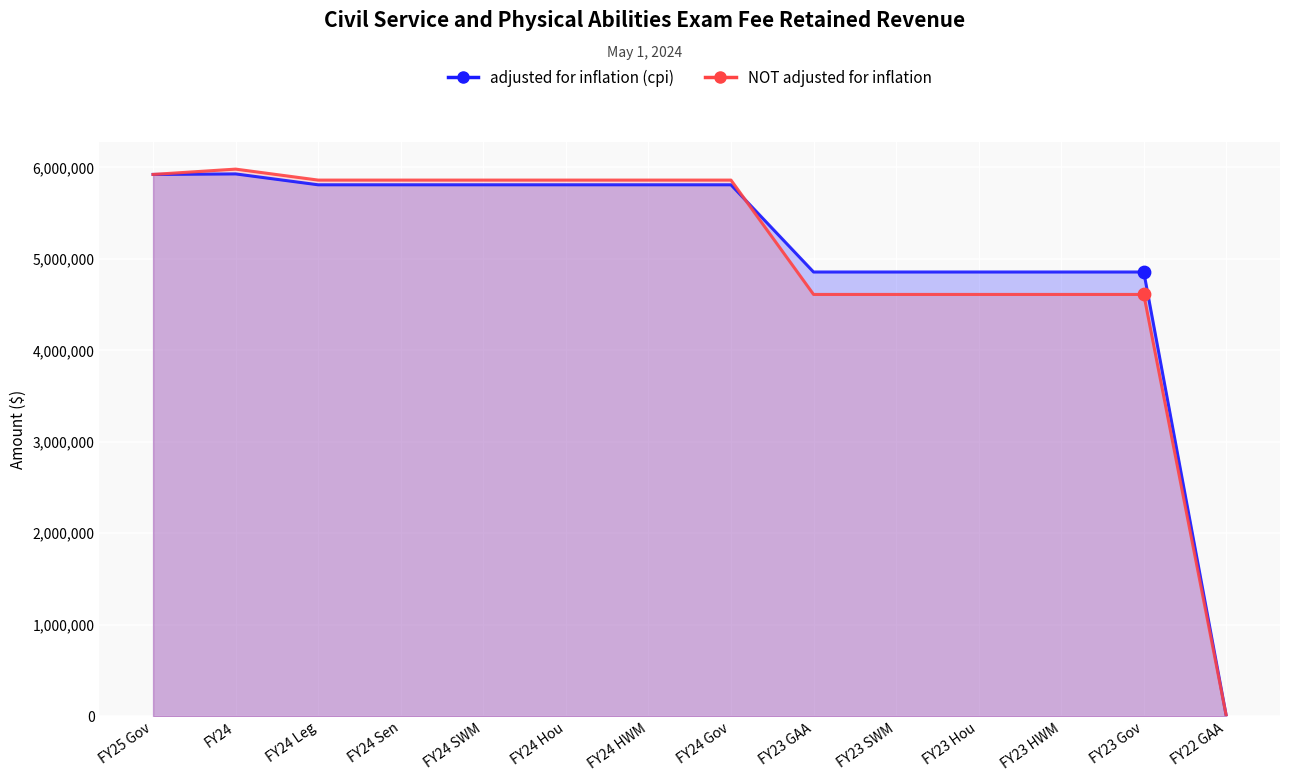

Which series reaches the maximum Y coordinate?

NOT adjusted for inflation